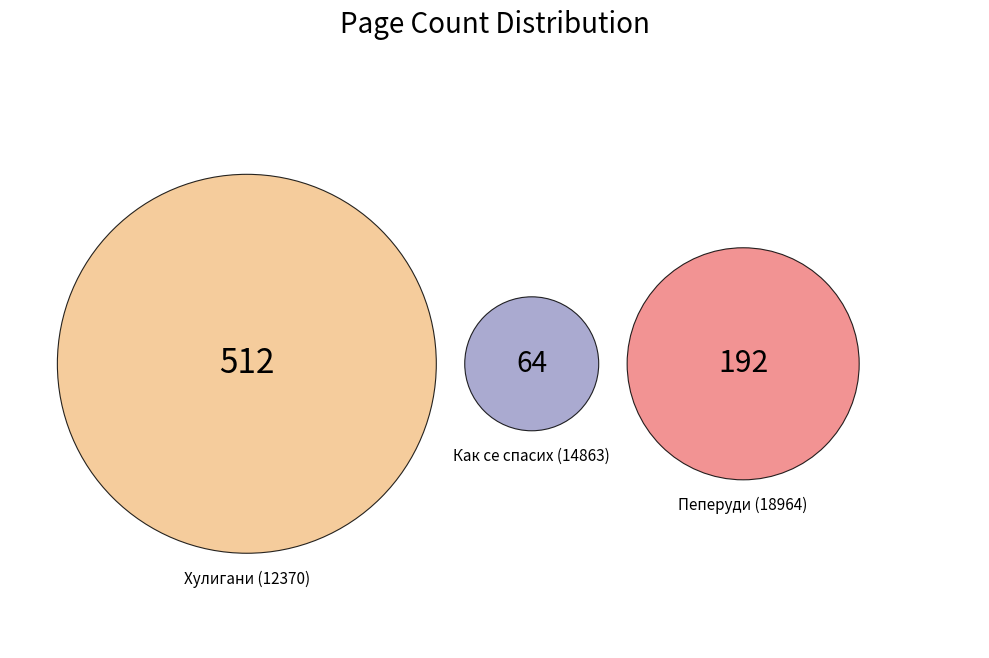

How many segments does this pie chart have?

3